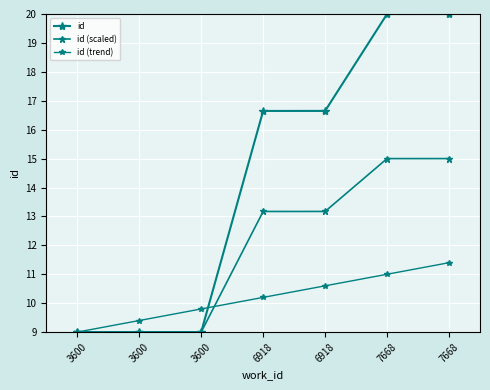

How many lines are shown in the chart?

3